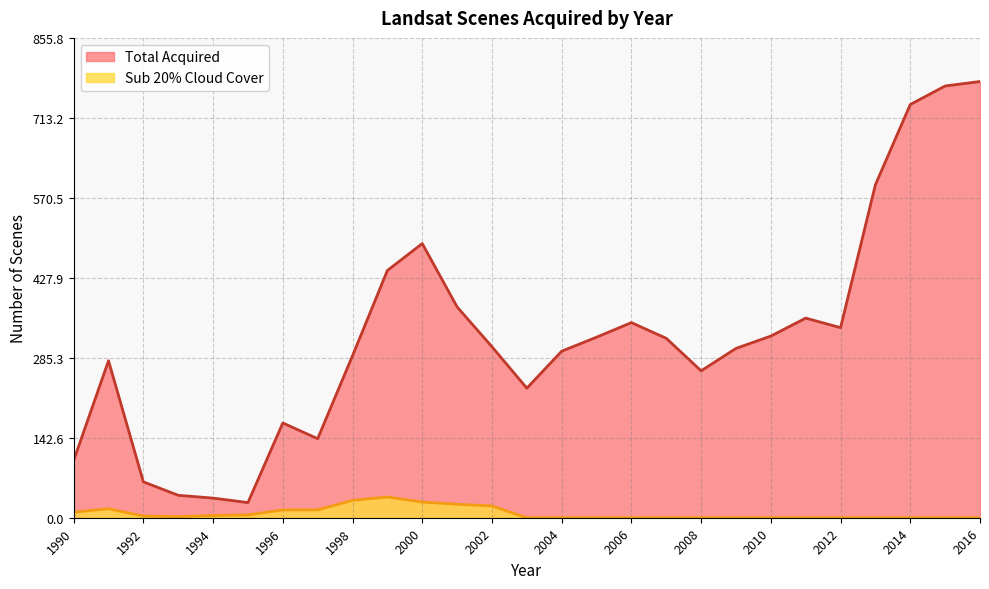

True or false: Total Acquired and Sub 20% Cloud Cover intersect in this chart.

False